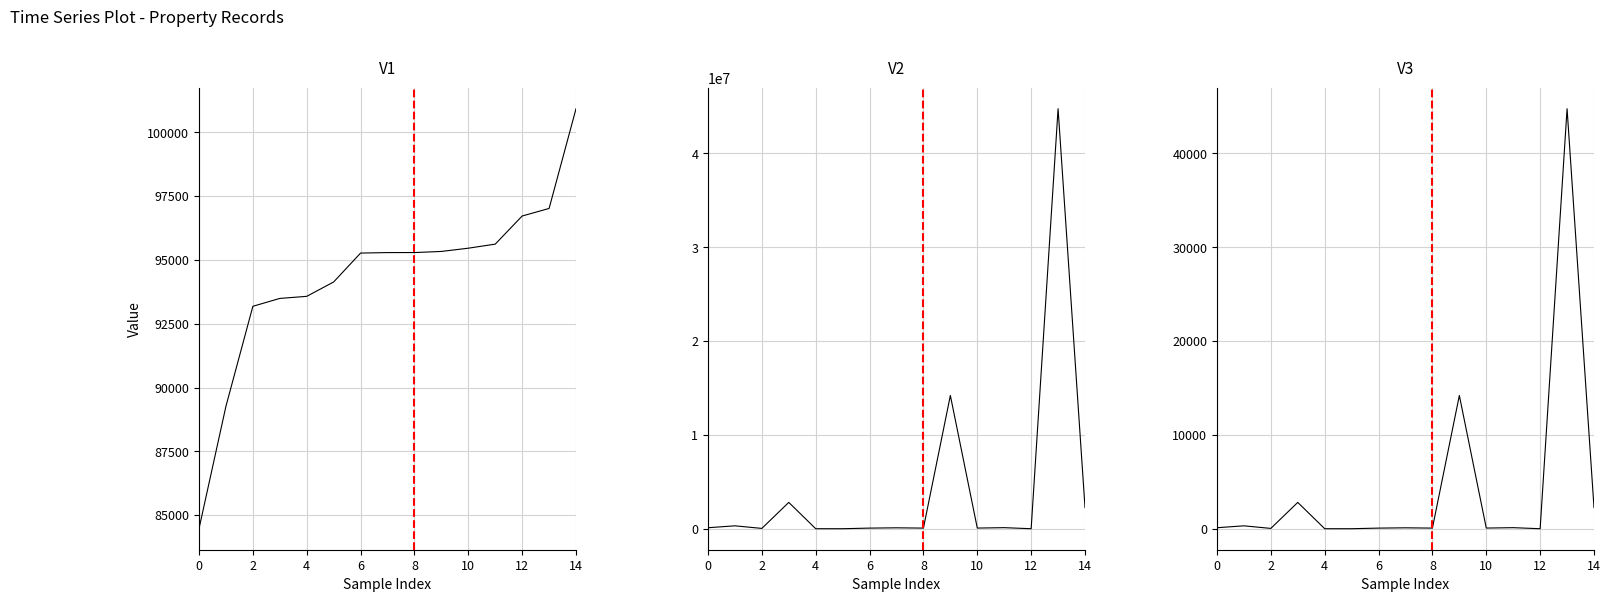

Which series has the largest total across all categories?

POZADOVANA_CENA